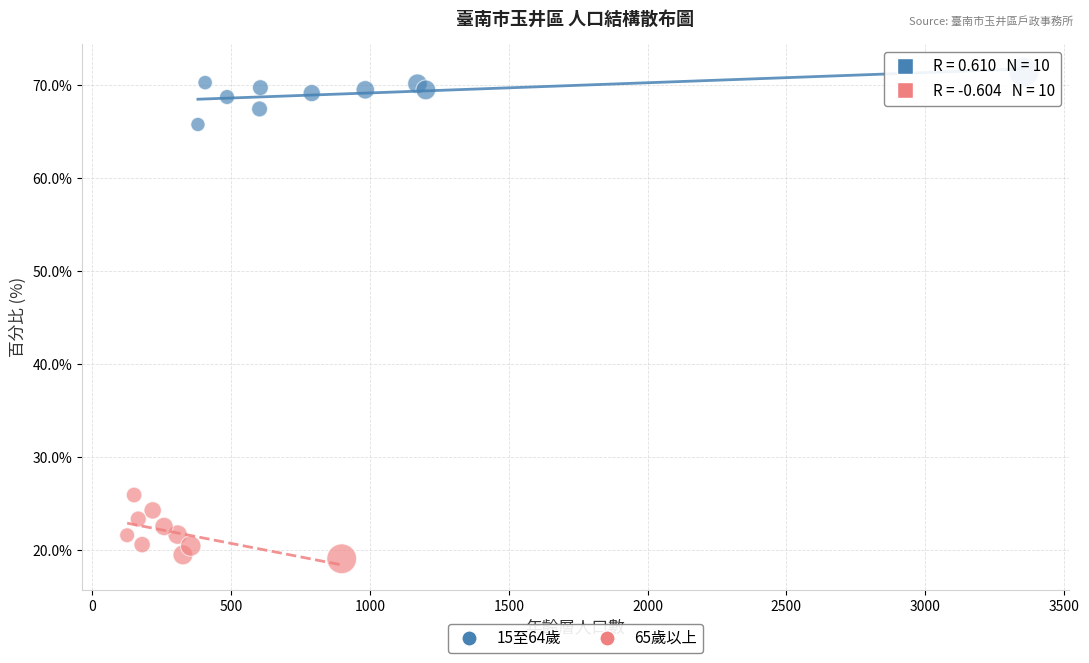

Which series contains the highest Y value?

15至64歲